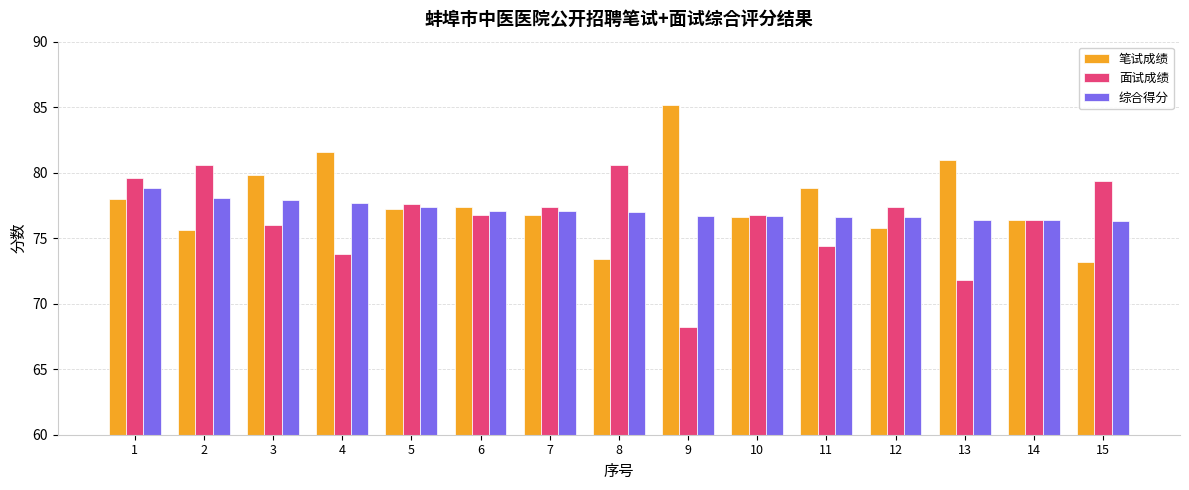

What is the total value across all series at 1?

236.4